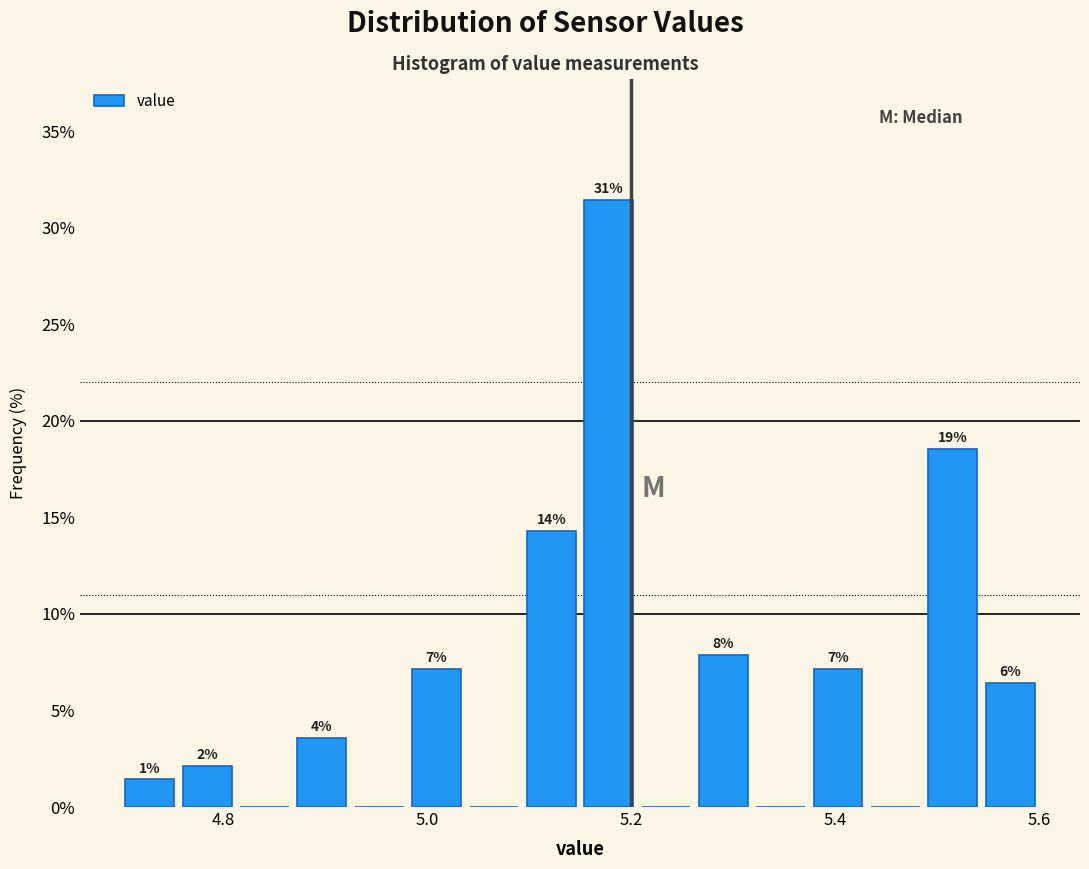

Read against the x-axis, roughly where is the centre of the tallest bar?

5.18